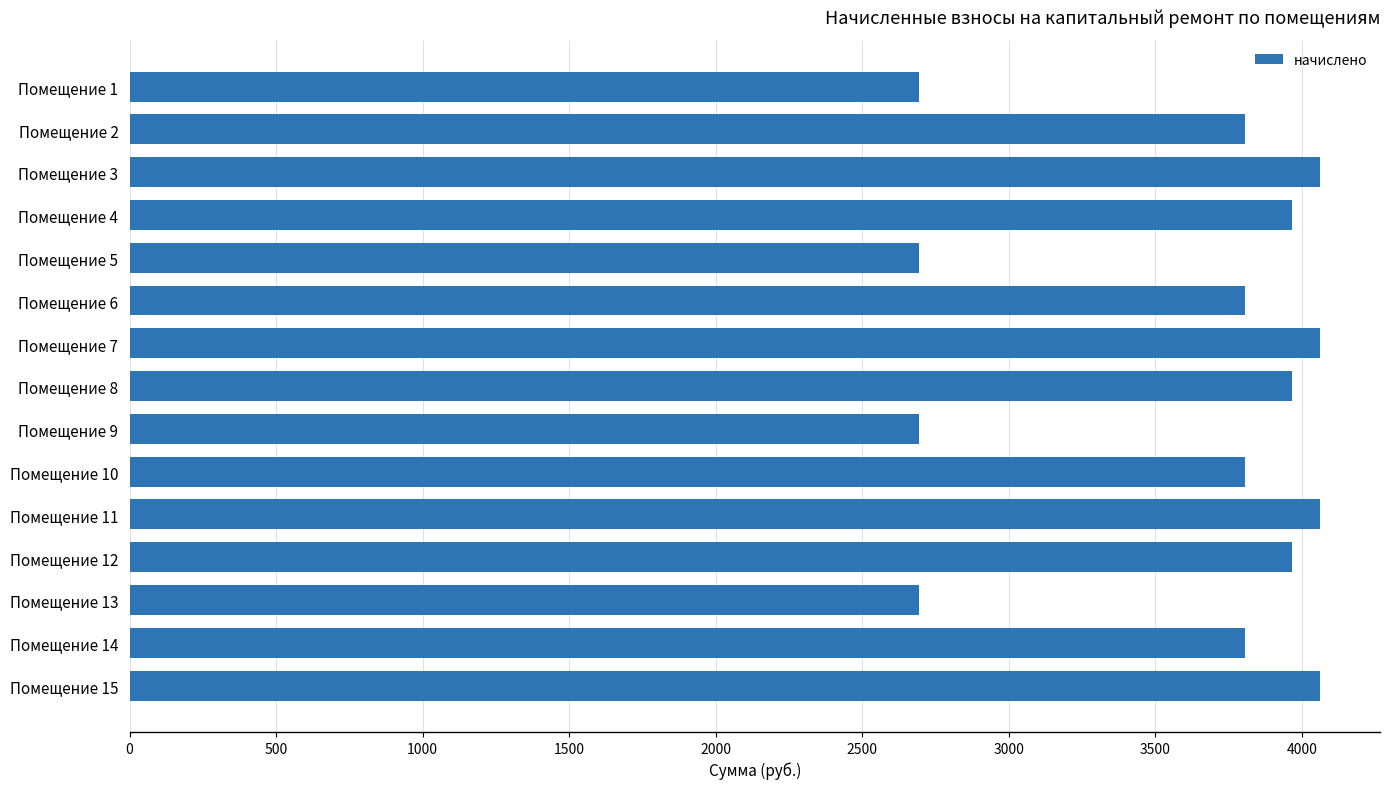

The value at Помещение 10 is 3805.8. True or false?

True